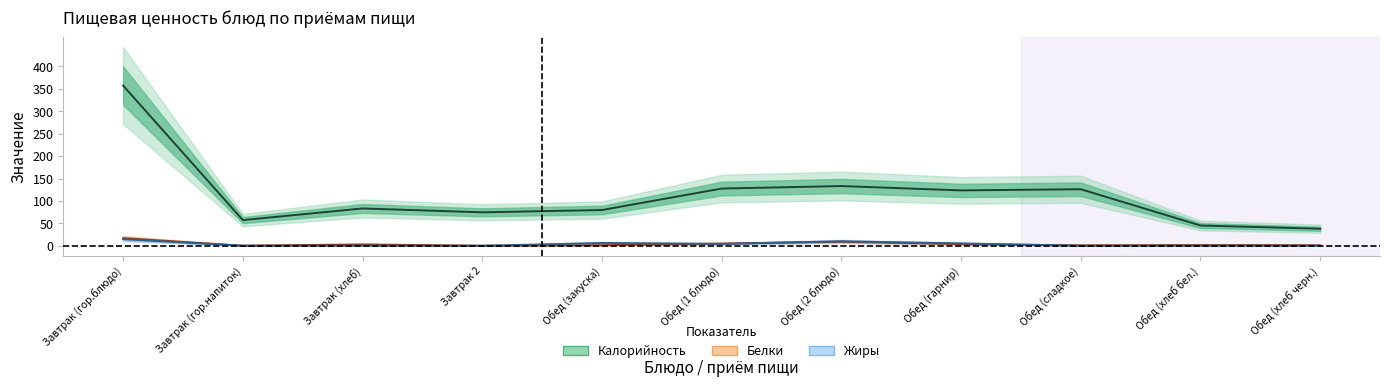

What is the sum of all Калорийность values?

1245.4